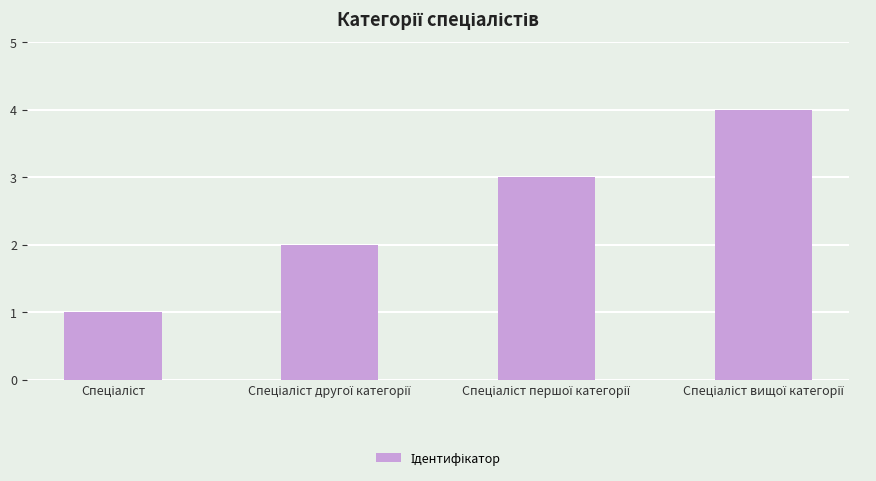

What is the maximum value shown in the chart?

4